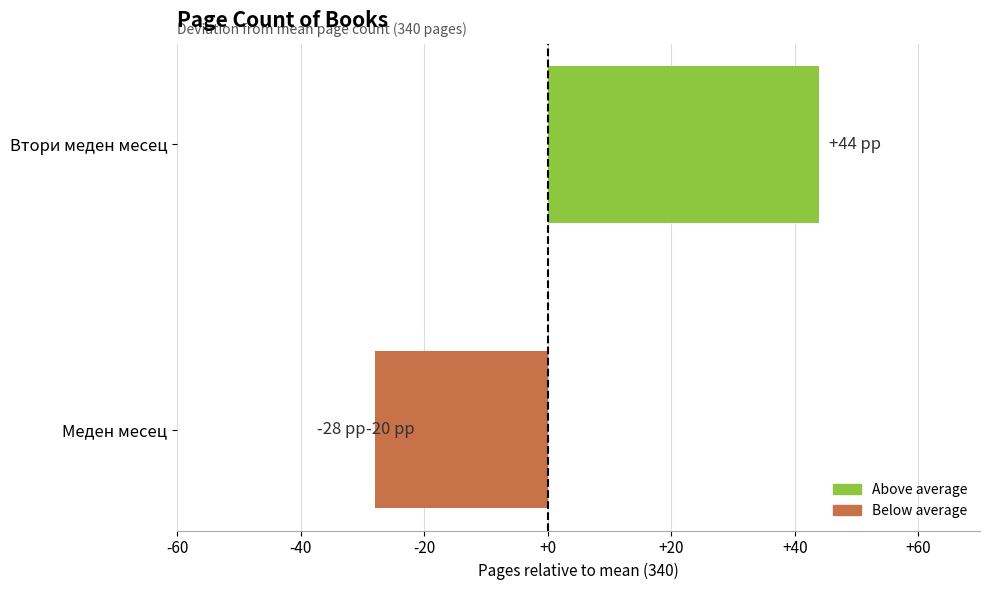

What is the difference between the maximum and second lowest values?

64